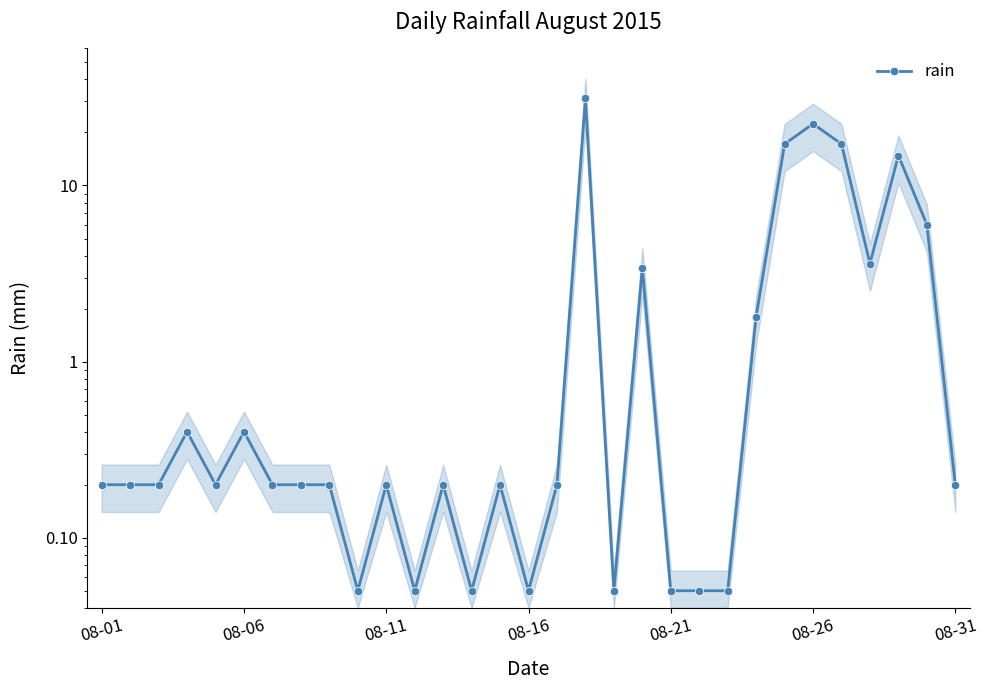

True or false: the data has more than 0 interior local peaks.

True